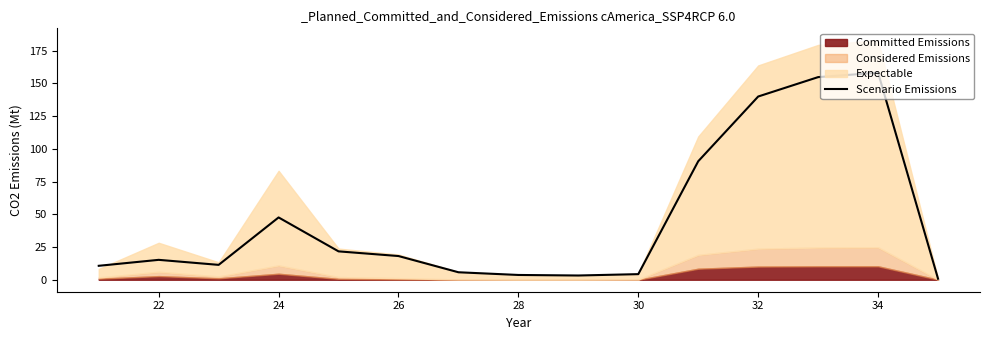

True or false: Scenario Emissions has a value of 25.6 at 24.

False